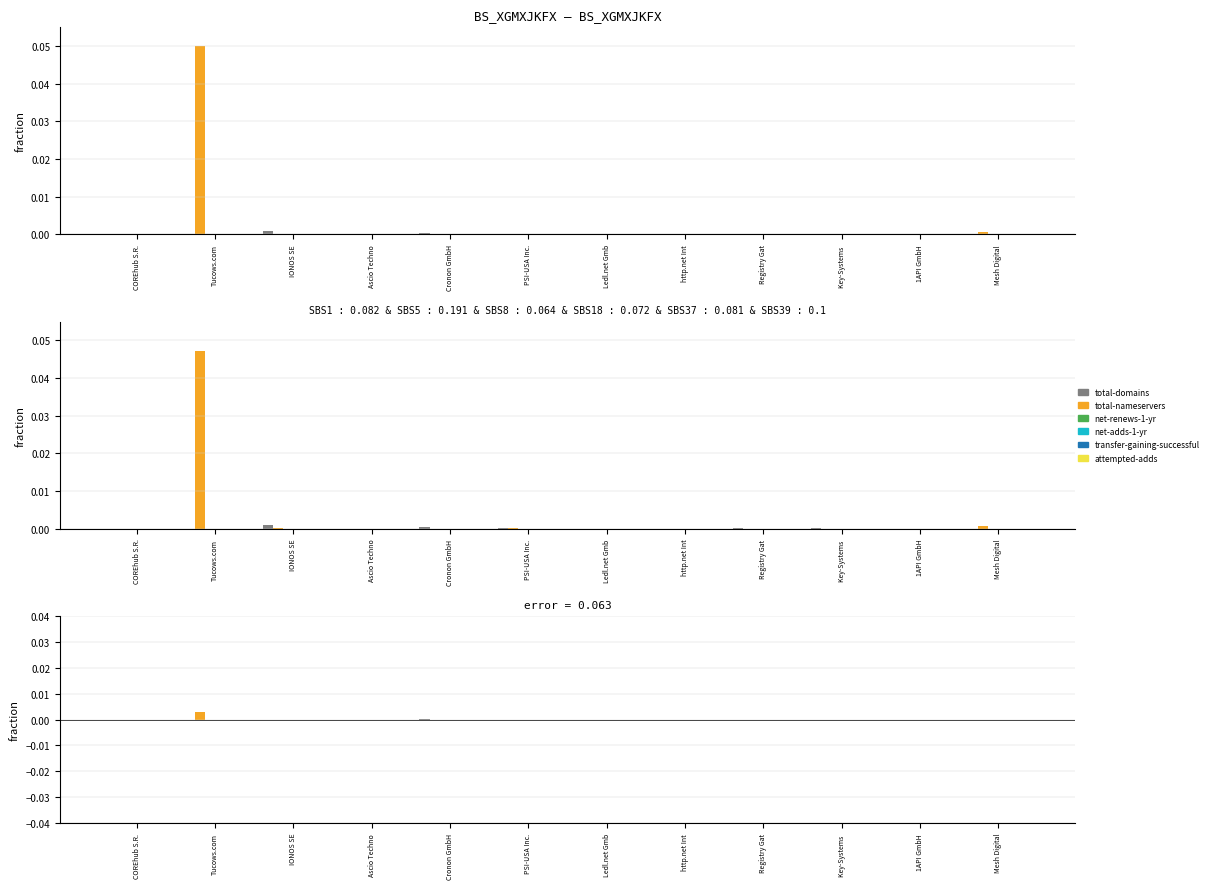

Where does the transfer-gaining-successful series first go above 0?

Registry Gat